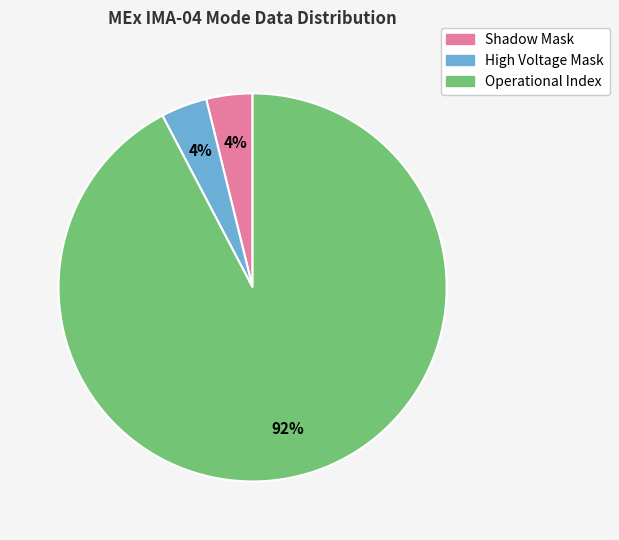

How many slices are in this pie chart?

3